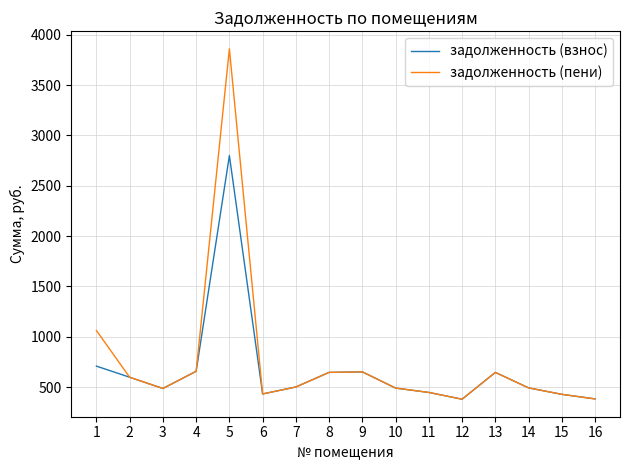

What is the highest value of the задолженность (взнос) series?

2799.6